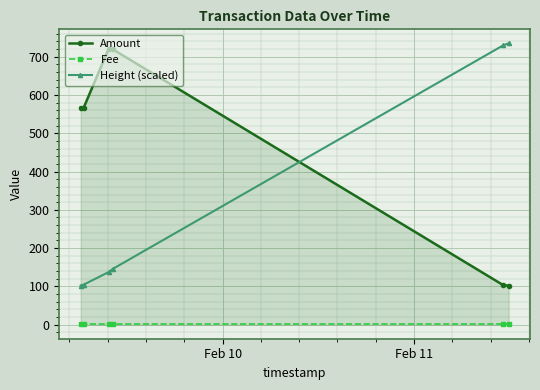

What is the difference between the maximum and minimum values in the Height (scaled) series?

632.8